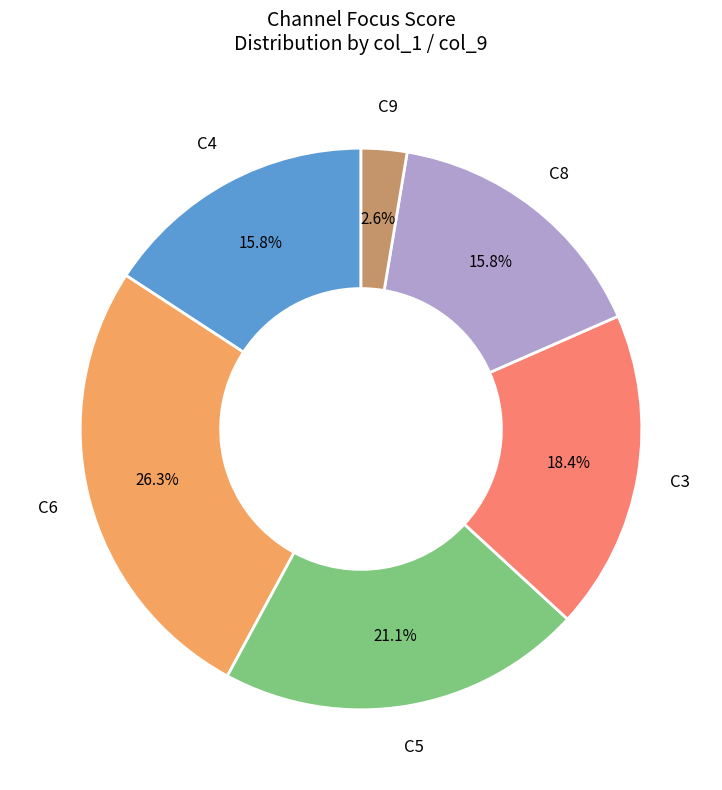

Does any single category account for the majority?

No